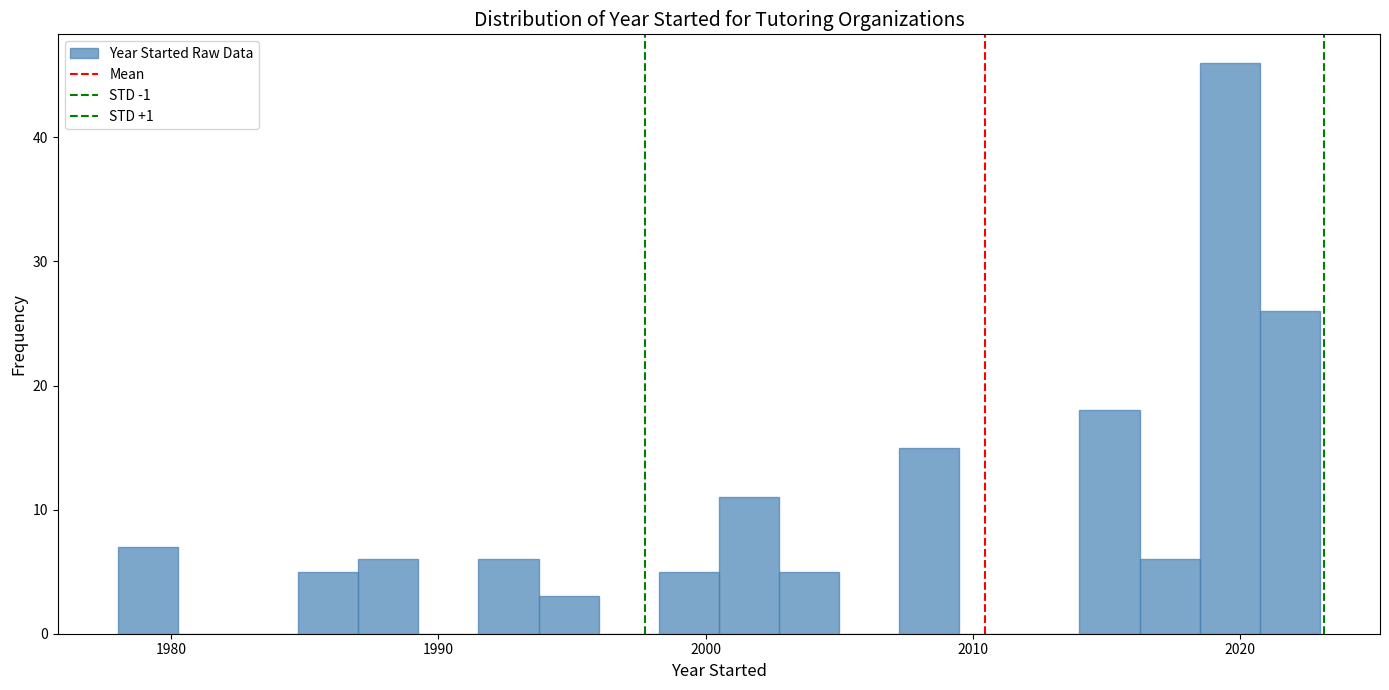

Read against the x-axis, roughly where is the centre of the tallest bar?

2020